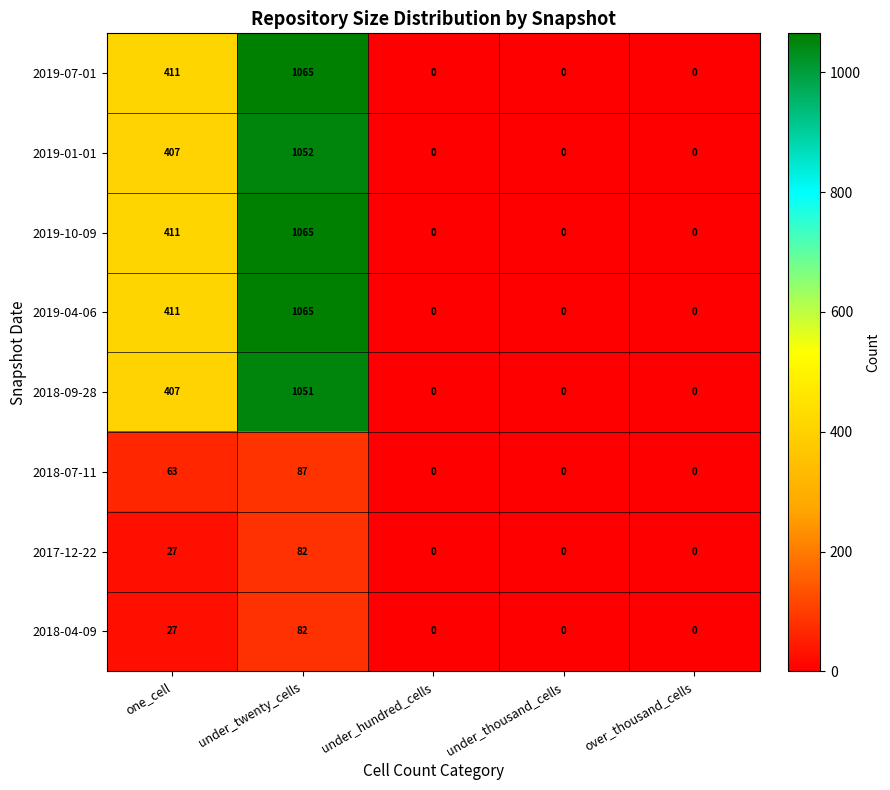

What is the spread (max minus min) of values at one_cell?

384